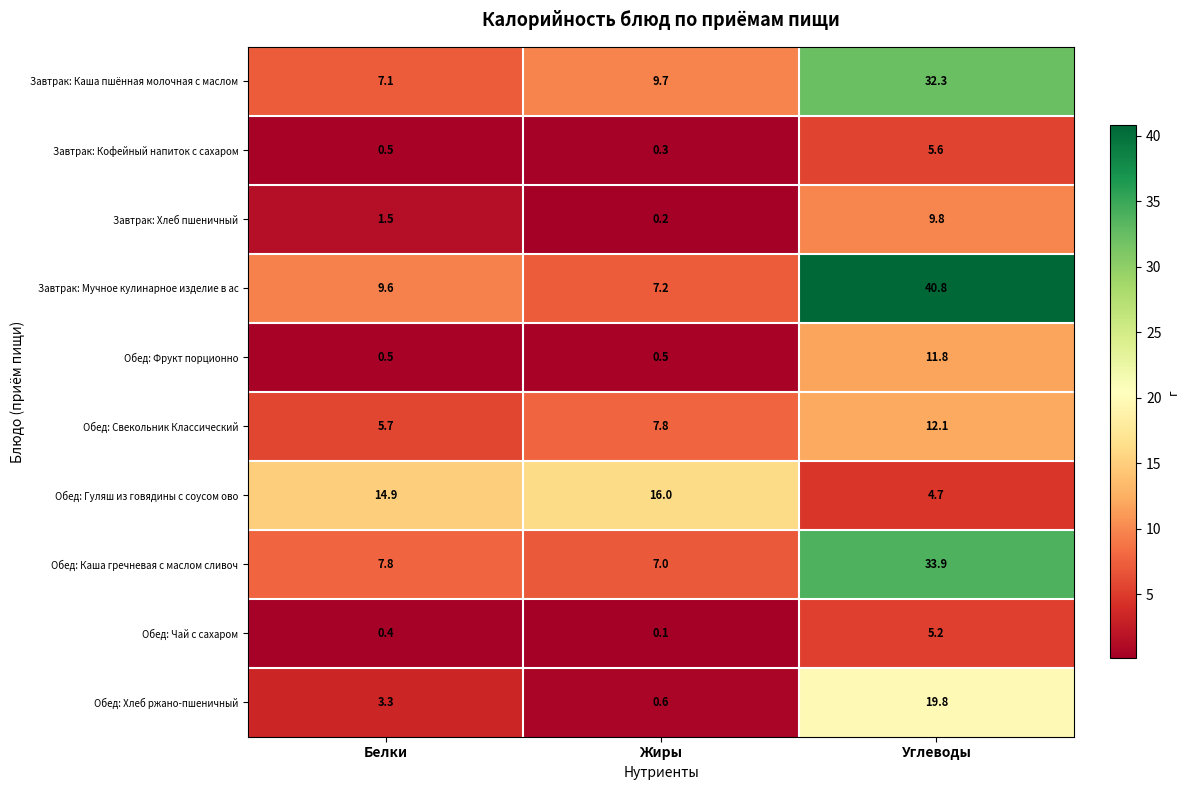

Which series has the widest spread of values?

Завтрак: Мучное кулинарное изделие в ас